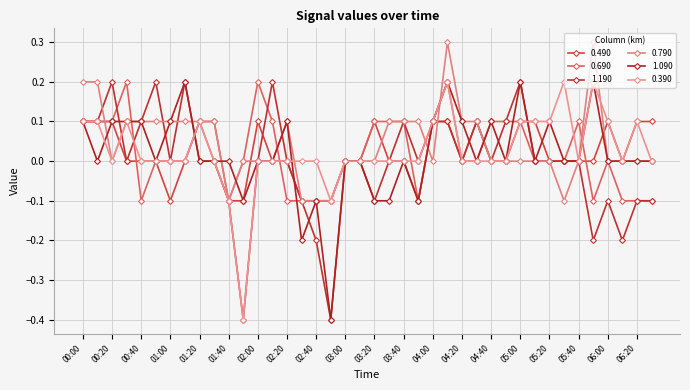

At which category does the chart reach its peak across all series?

04:10